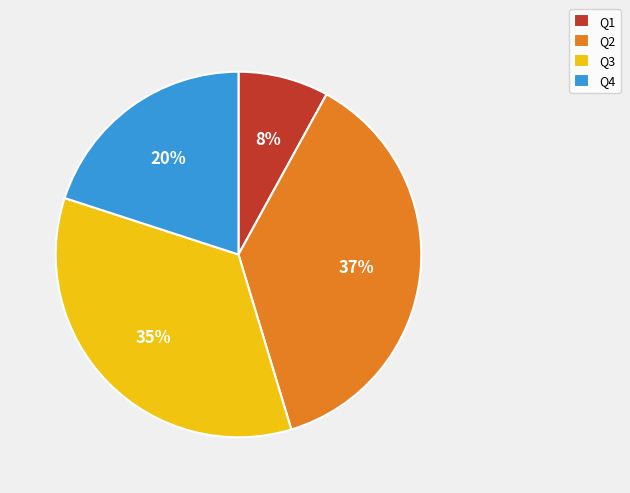

To the nearest percent, what portion does Q1 represent?

8%